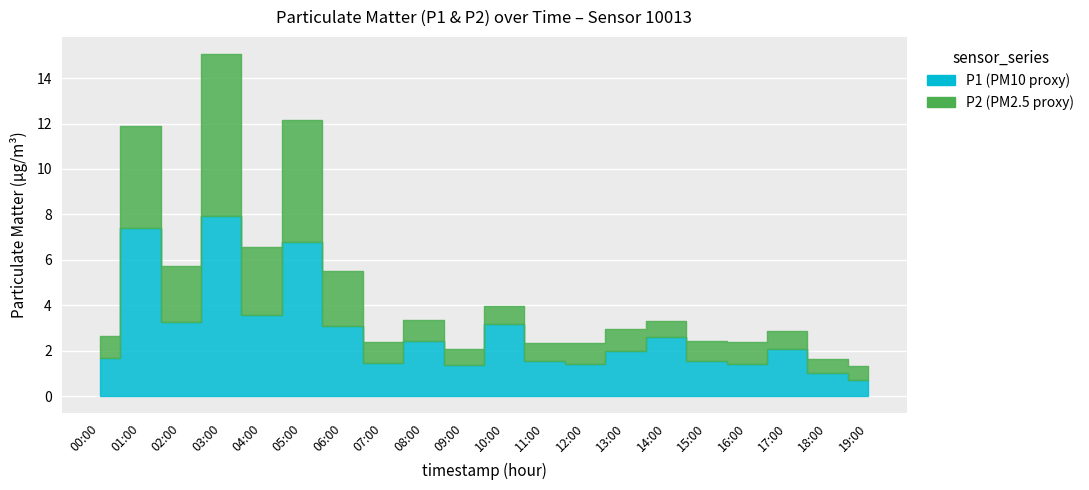

Reading left to right, extract all data points from this chart.

P1: 00:00=1.7	01:00=7.4	02:00=3.3	03:00=7.9	04:00=3.6	05:00=6.8	06:00=3.1	07:00=1.5	08:00=2.4	09:00=1.4	10:00=3.2	11:00=1.5	12:00=1.4	13:00=2.0	14:00=2.6	15:00=1.5	16:00=1.4	17:00=2.1	18:00=1.0	19:00=0.7
P2: 00:00=1.0	01:00=4.5	02:00=2.5	03:00=7.1	04:00=3.0	05:00=5.4	06:00=2.4	07:00=0.9	08:00=0.9	09:00=0.7	10:00=0.8	11:00=0.8	12:00=0.9	13:00=1.0	14:00=0.7	15:00=0.9	16:00=1.0	17:00=0.8	18:00=0.6	19:00=0.6